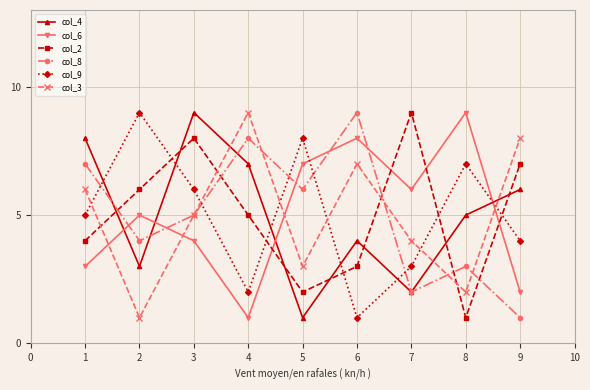

In col_2, how many points are higher than both neighbors (excluding endpoints)?

2